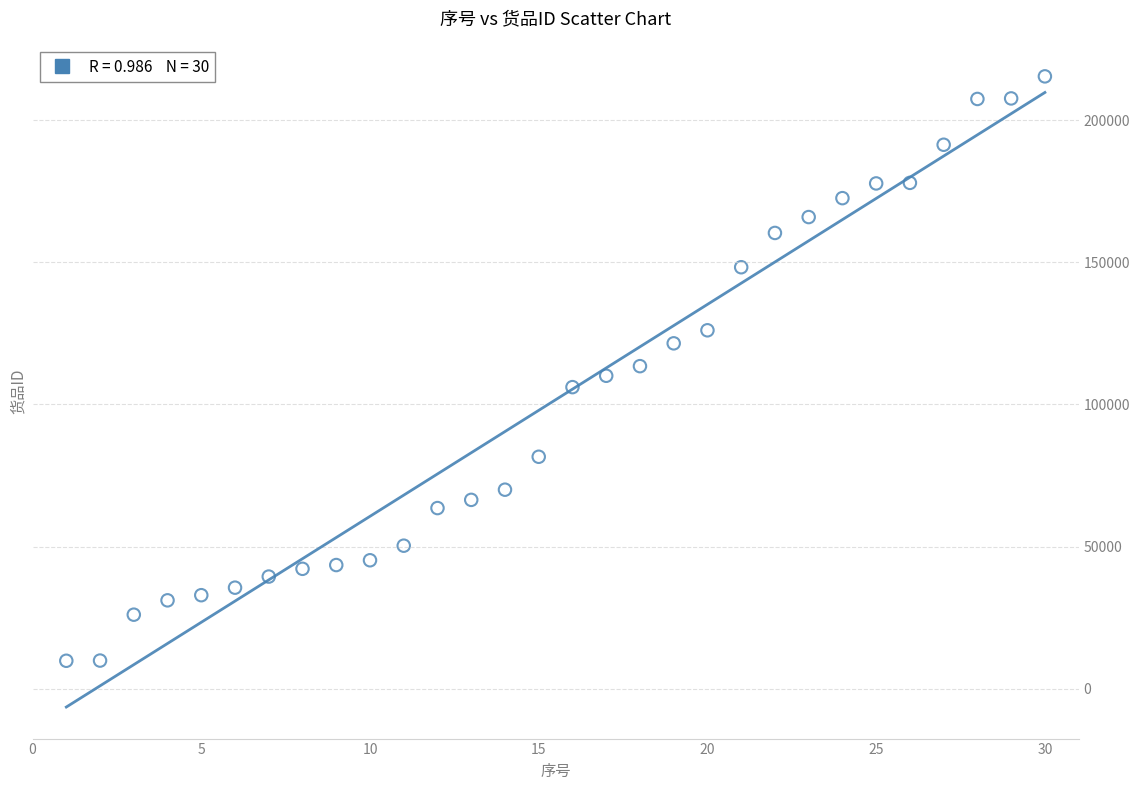

What is the range of X values (max minus min)?

29